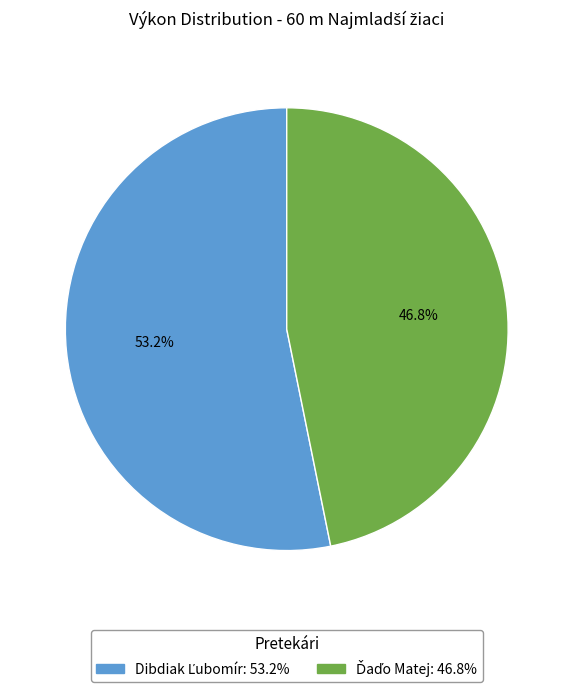

Does any single category account for the majority?

Yes